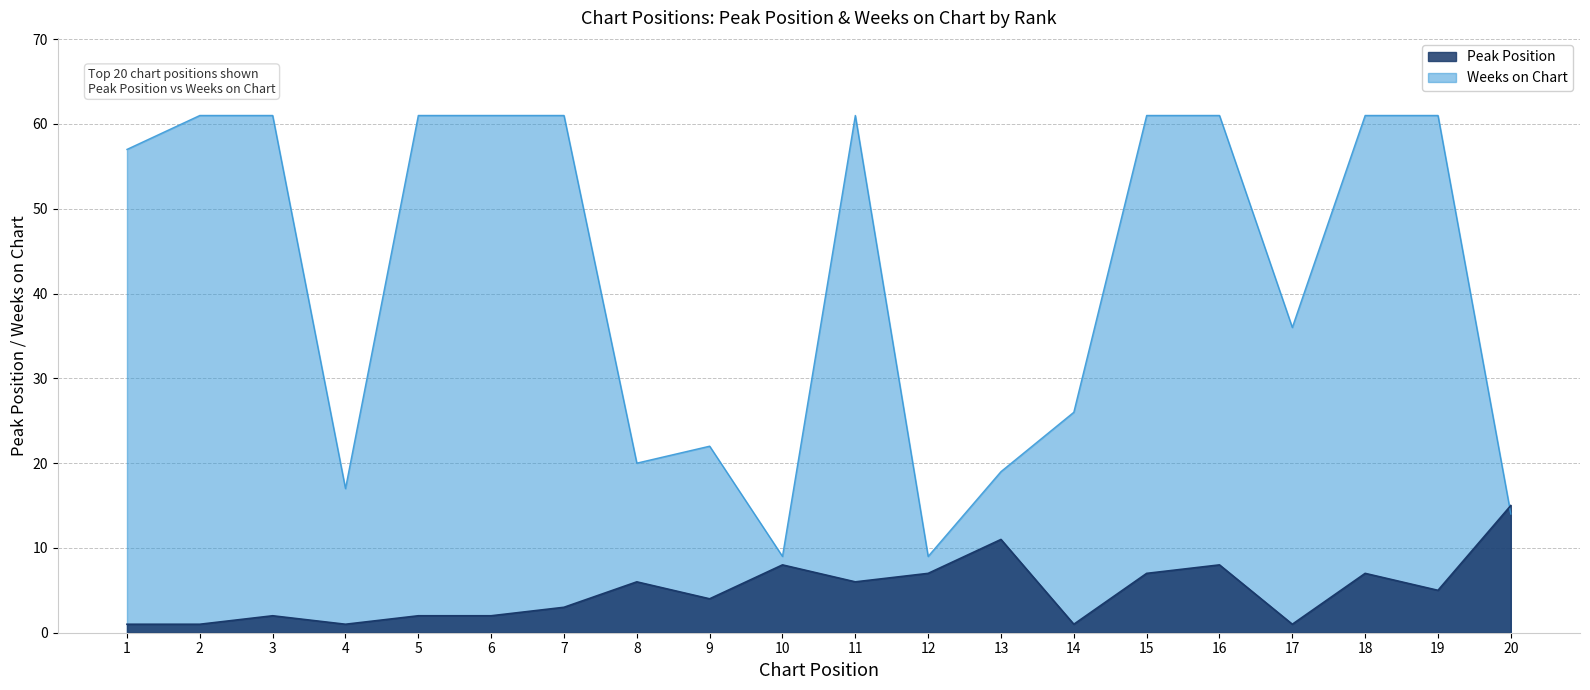

What is the difference between the maximum and minimum values in the Peak Position series?

14